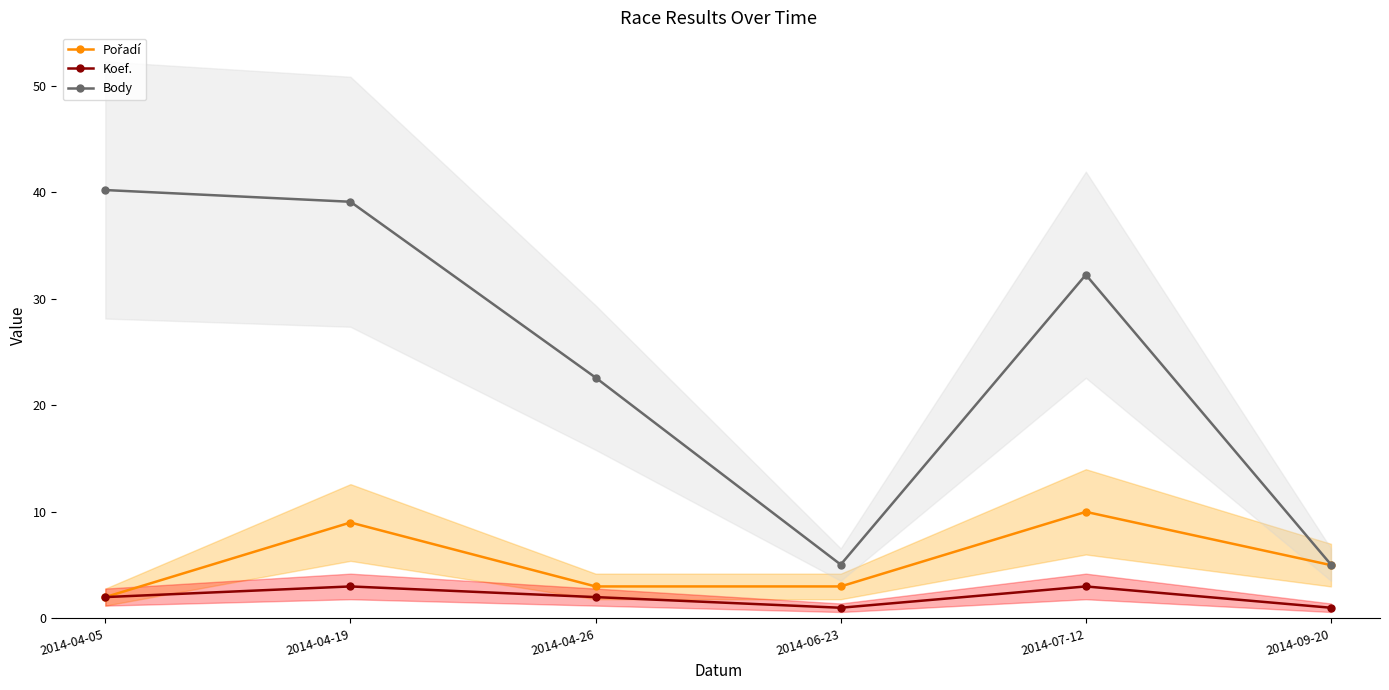

Does the chart have visible grid lines?

No